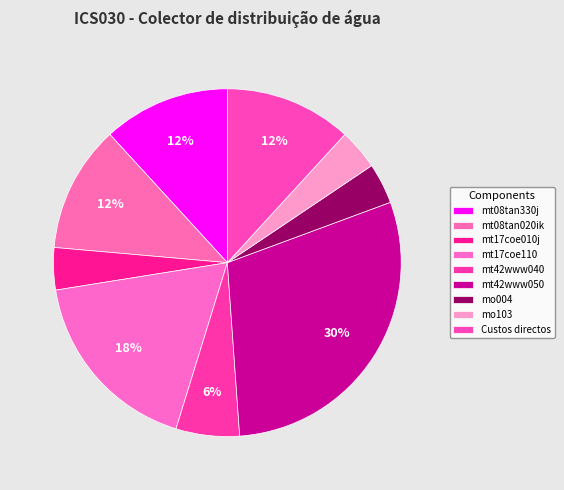

How many segments does this pie chart have?

9